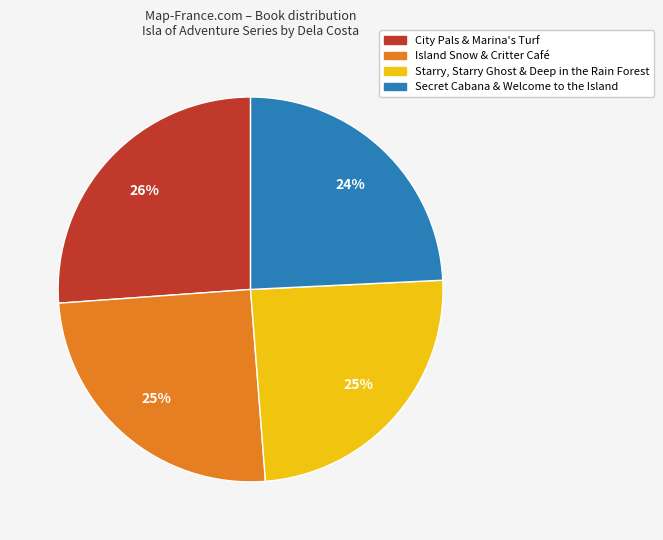

What is the ratio of the value at Starry, Starry Ghost & Deep in the Rain Forest to the value at Island Snow & Critter Café?

1.0